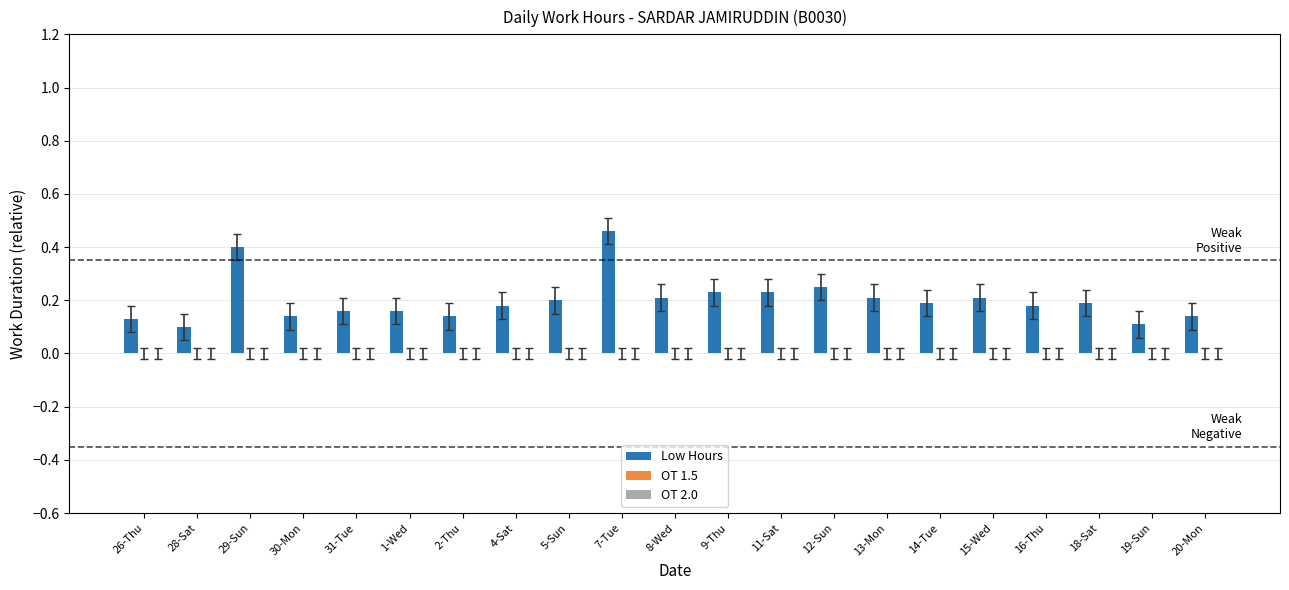

What is the sum of all values?

4.2